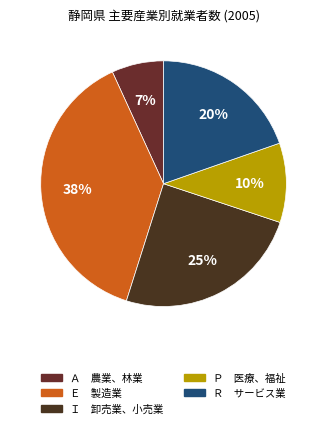

How many segments does this pie chart have?

5